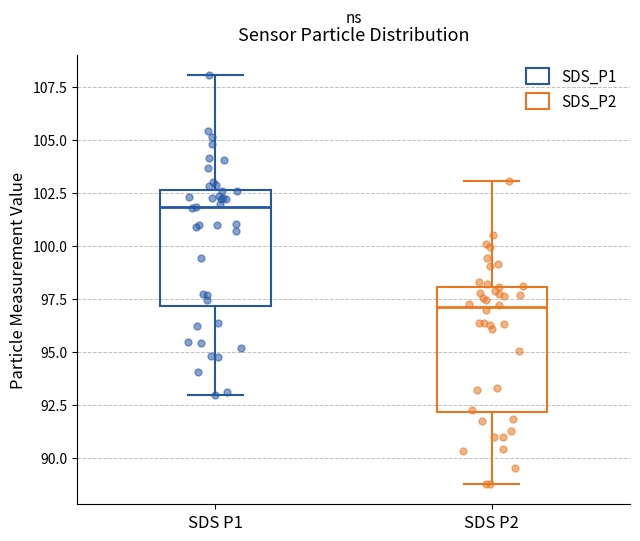

Reading left to right, read every box against the y-axis: the position of its median line, the range the box covers, and the ends of its whiskers. The values are not printed on the chart, so give them approximately, as read against the axis.

SDS P1: median 102.0, box 97.0 to 102.5, whiskers 93.0 to 108.0
SDS P2: median 97.0, box 92.0 to 98.0, whiskers 89.0 to 103.0